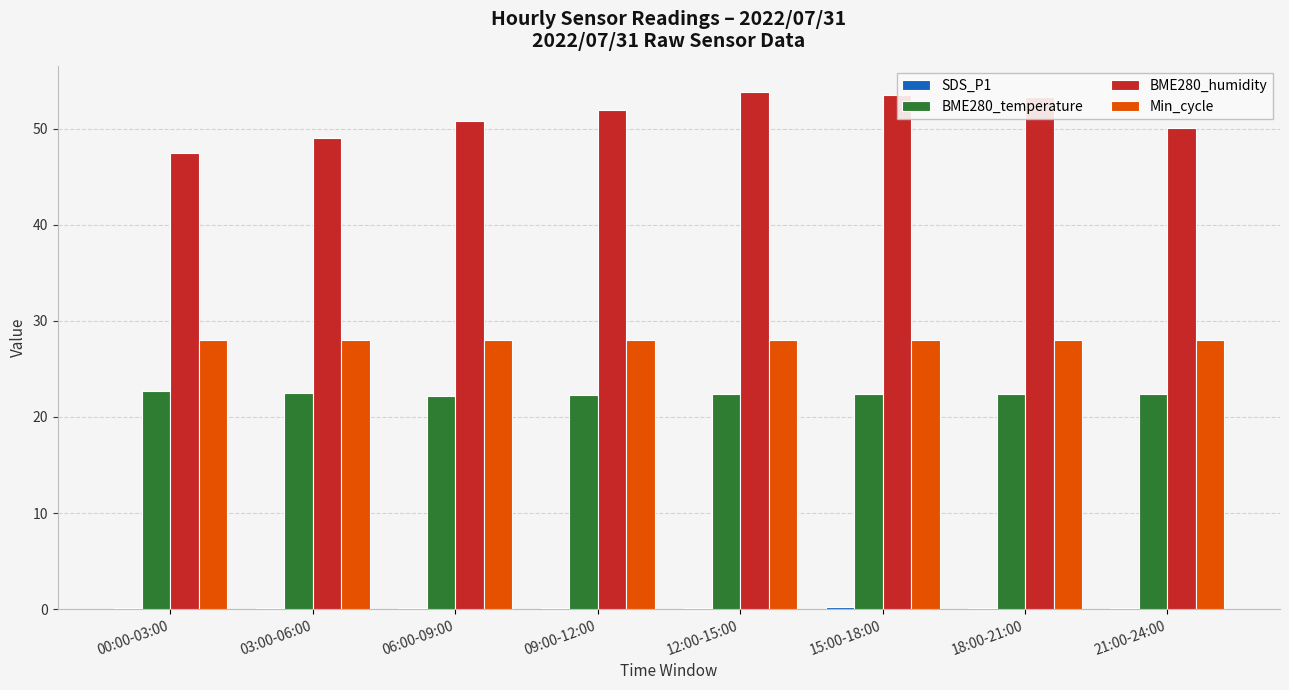

What is the sum of all Min_cycle values?

224.0